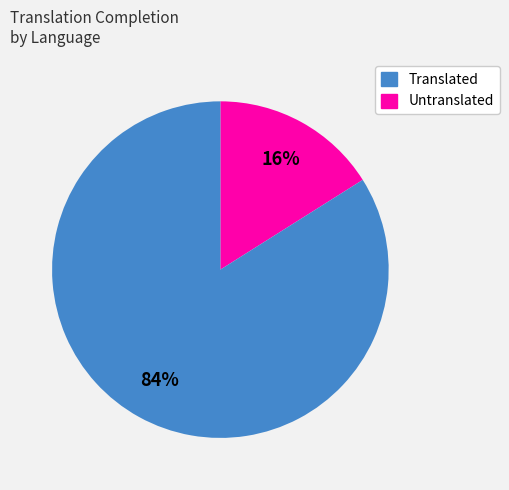

To the nearest percent, what is the difference between the largest and smallest slice percentages?

68%